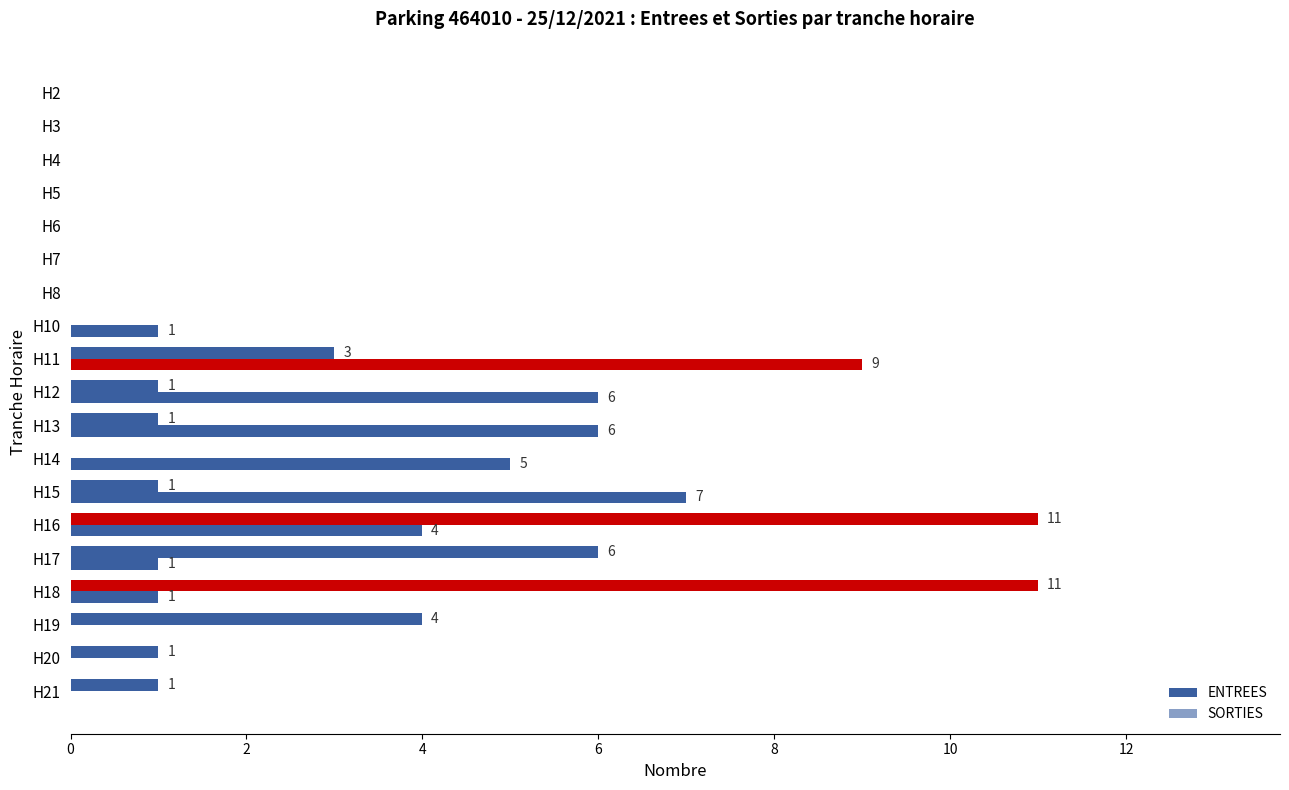

At how many categories does at least one series exceed 10?

2